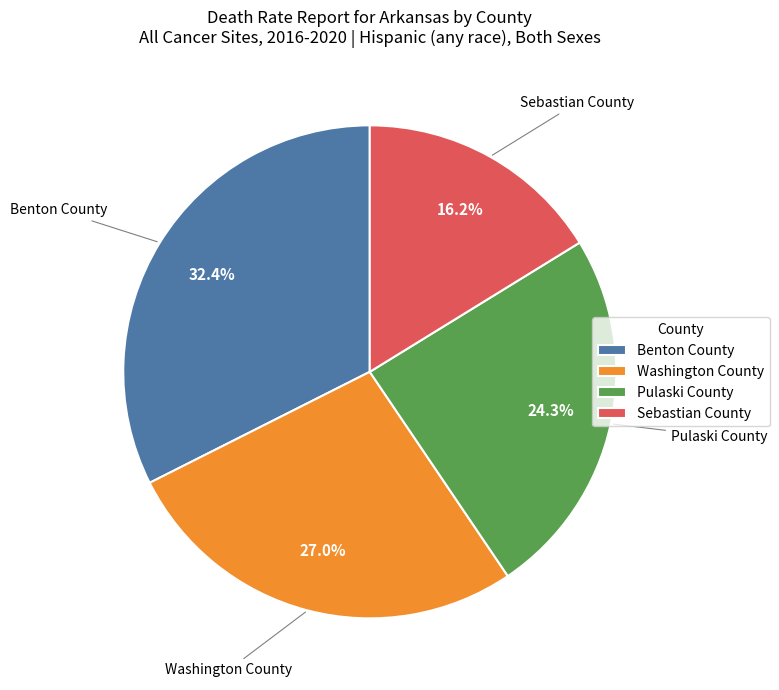

What percentage is NOT represented by Pulaski County?

75.7%